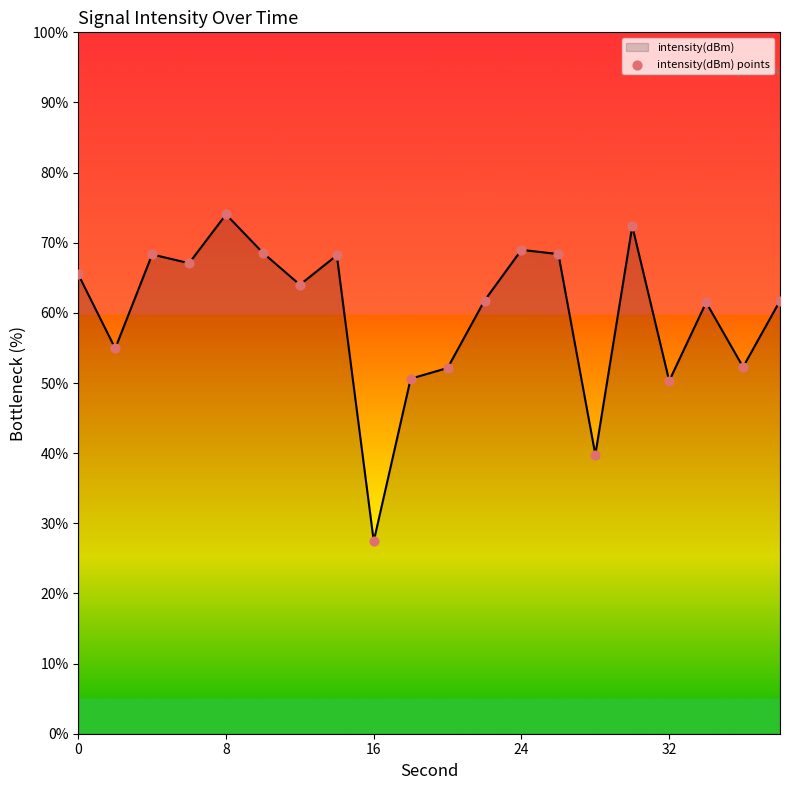

What is the difference between the maximum and minimum values?

46.6